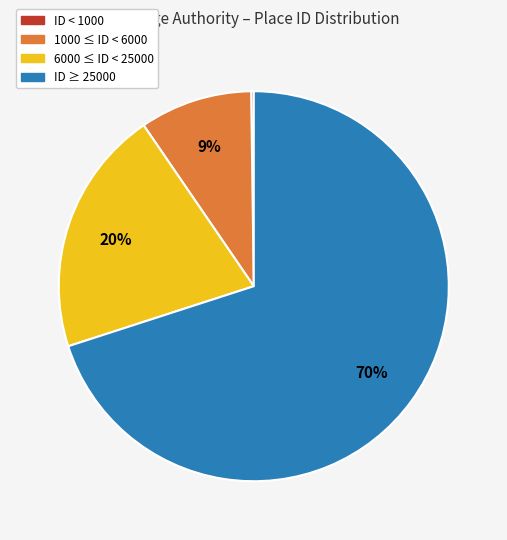

Does any single category account for the majority?

Yes